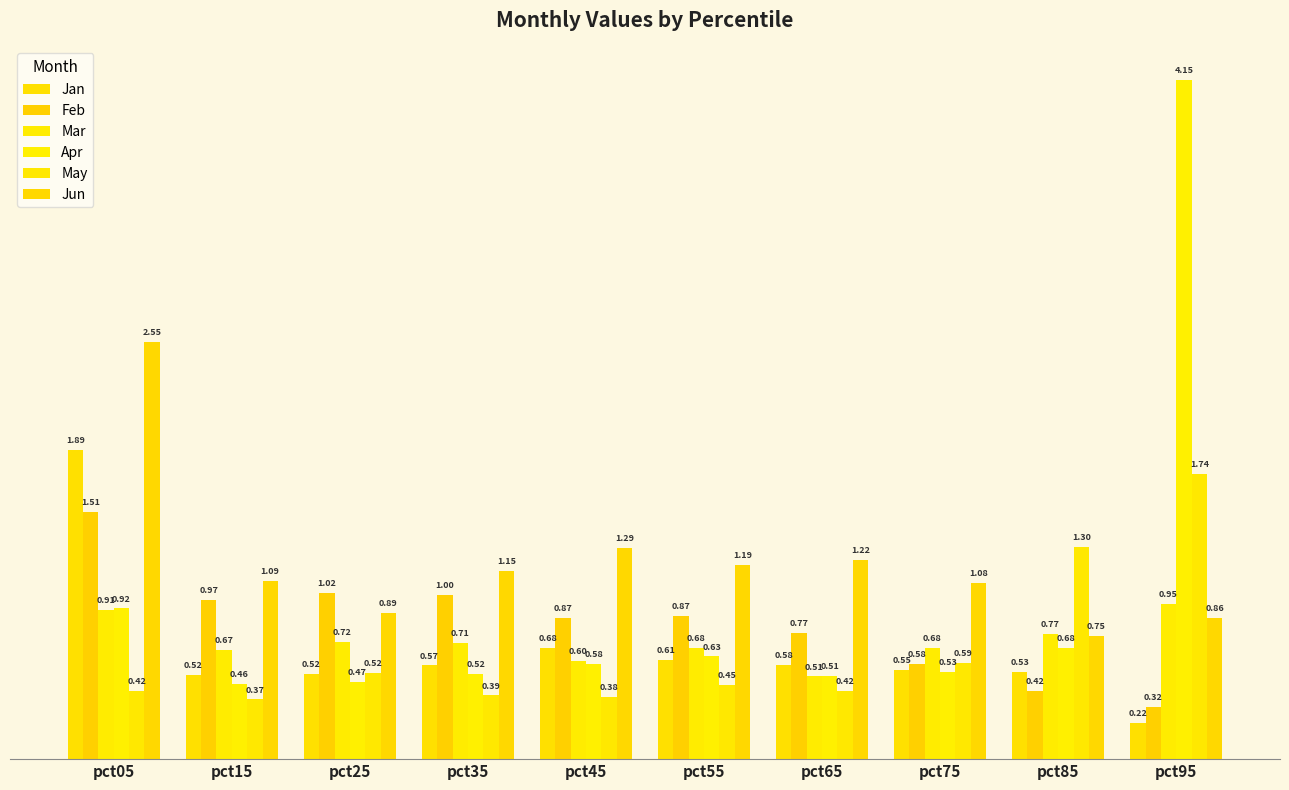

Is it true that Jan equals 0.9 at pct75?

False